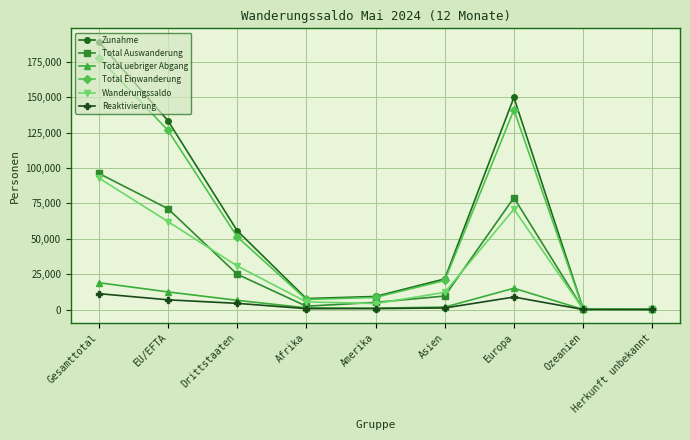

What is the label of the 9th point from the right?

Gesamttotal